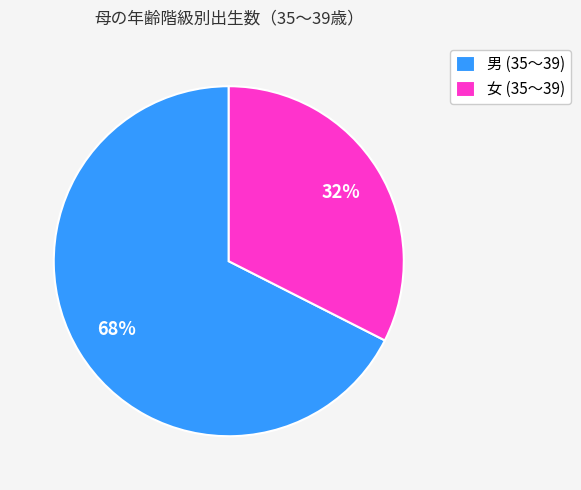

Is it true that 男 (35～39) is 75% of the pie?

False